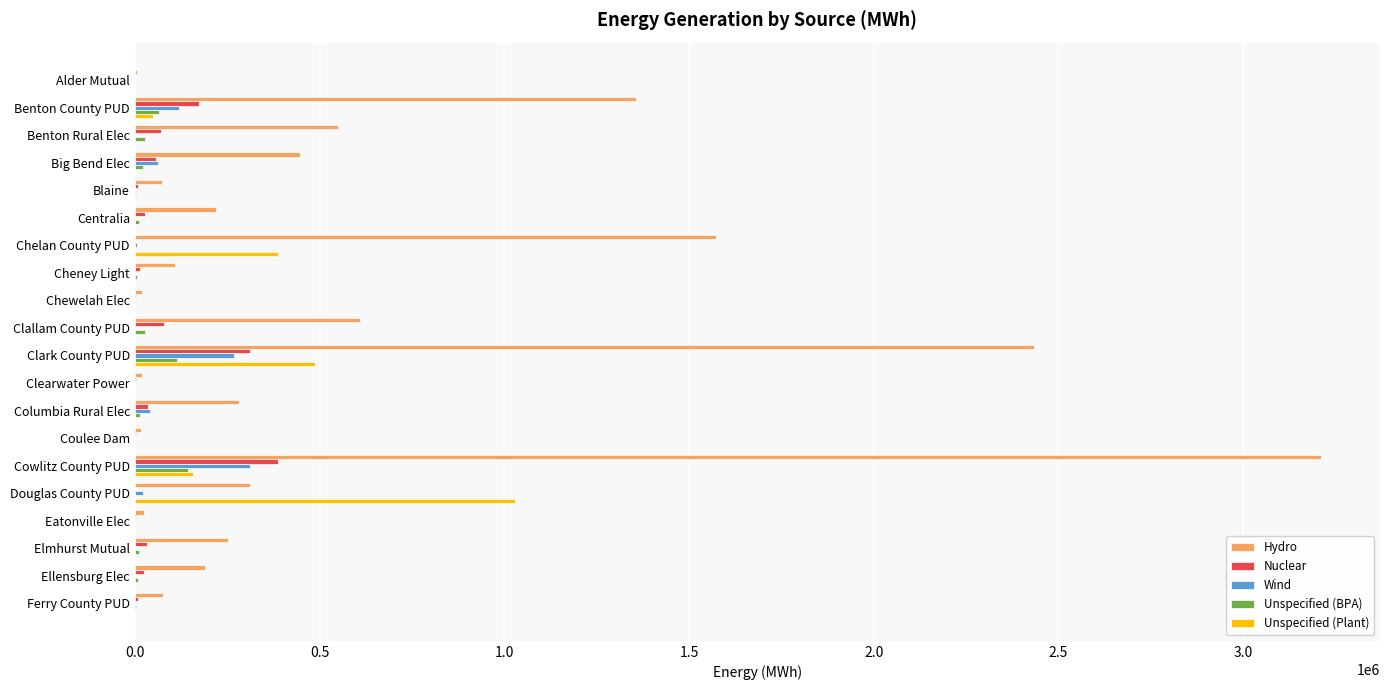

The value of Unspecified (Plant) at Coulee Dam is -377315. True or false?

False